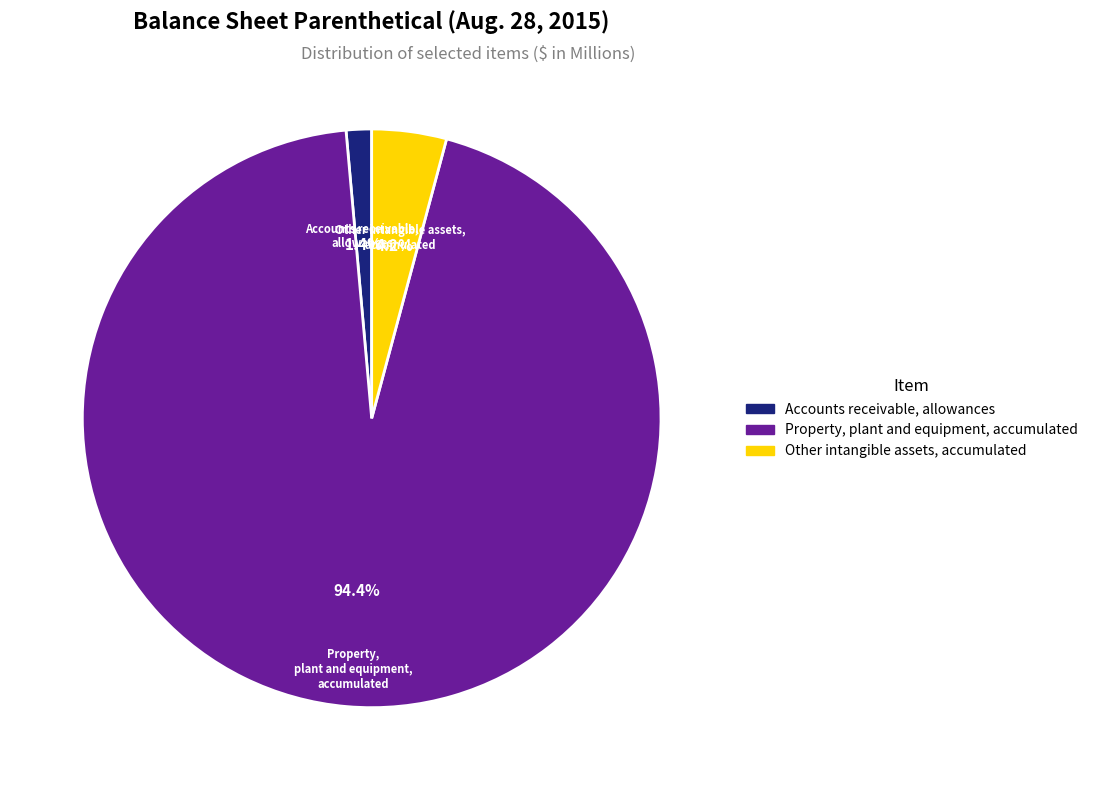

What is the total percentage of Accounts receivable, allowances and Other intangible assets, accumulated?

5.6%